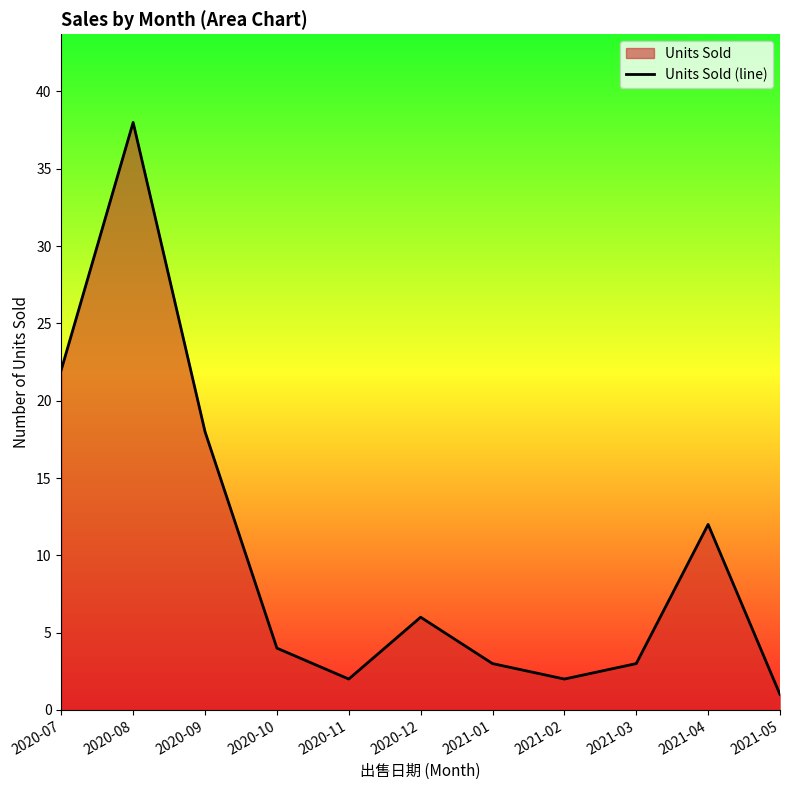

What is the label of the 9th point from the right?

2020-09